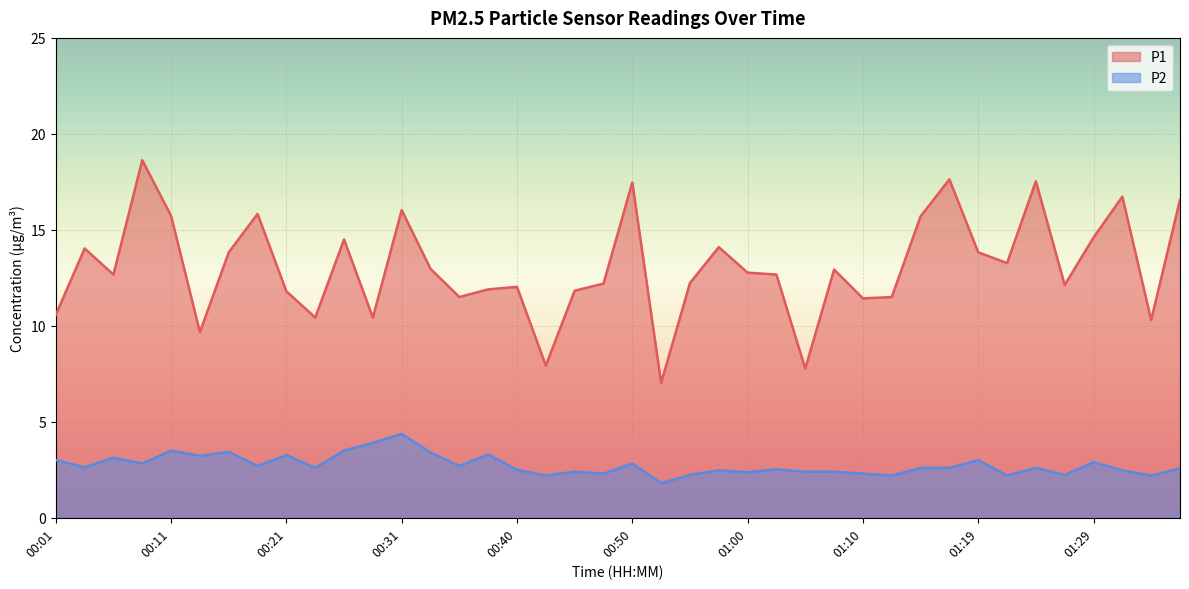

True or false: P1 and P2 cross at least once.

False